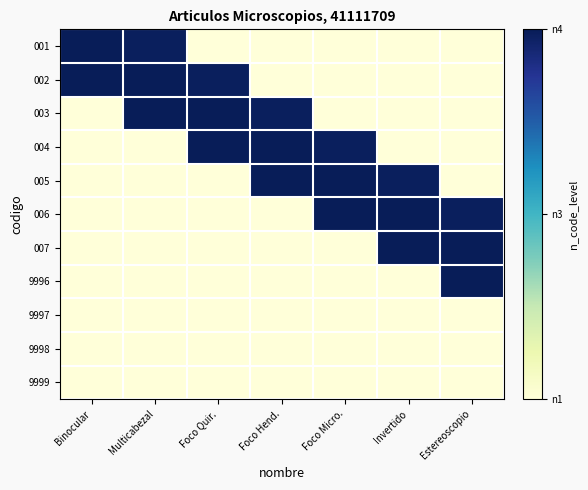

At which category is the sum across all series the highest?

Multicabezal